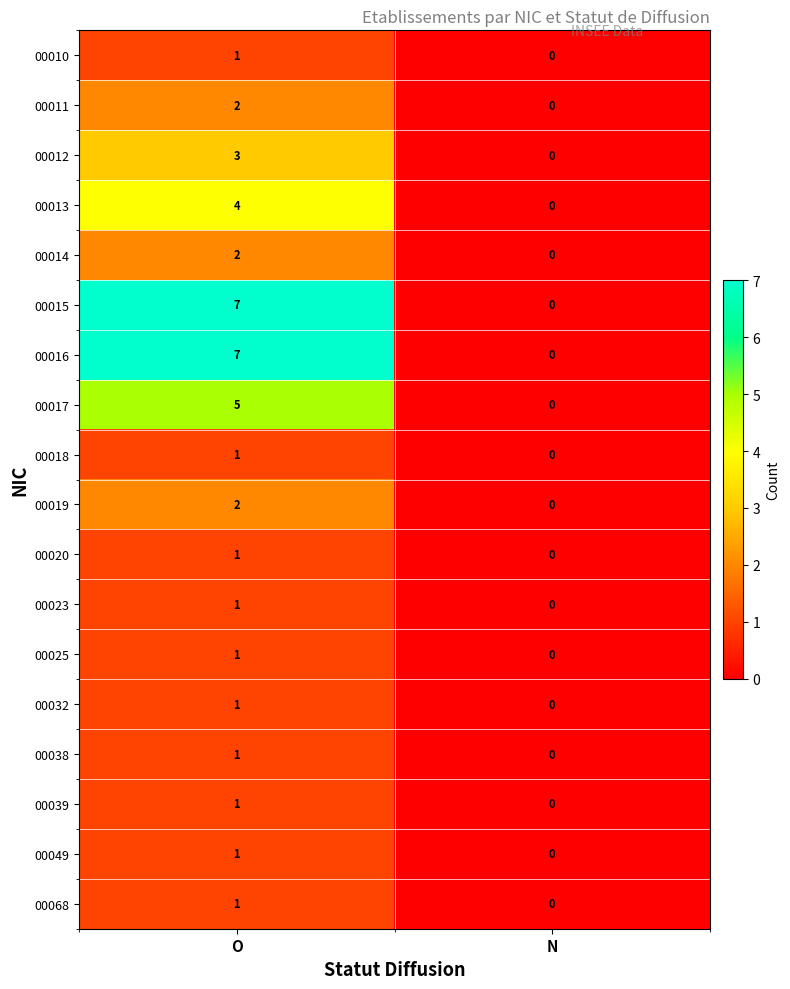

At which category is the sum across all series the highest?

O